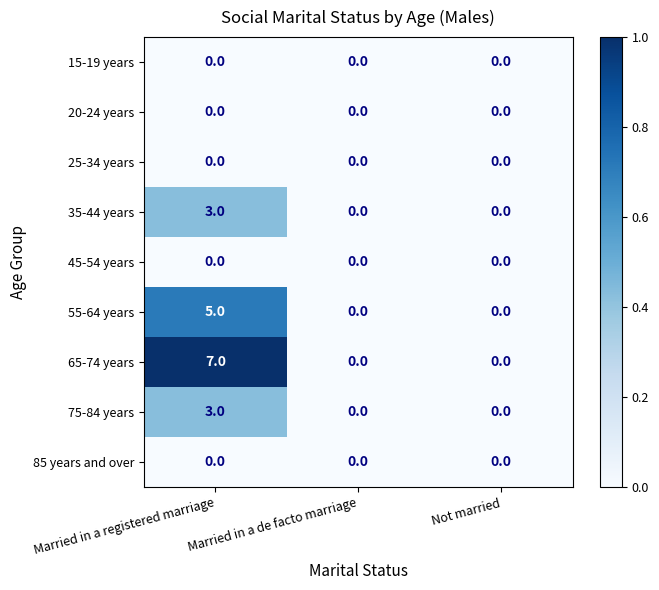

How many 65-74 years values are between 0 and 7?

3